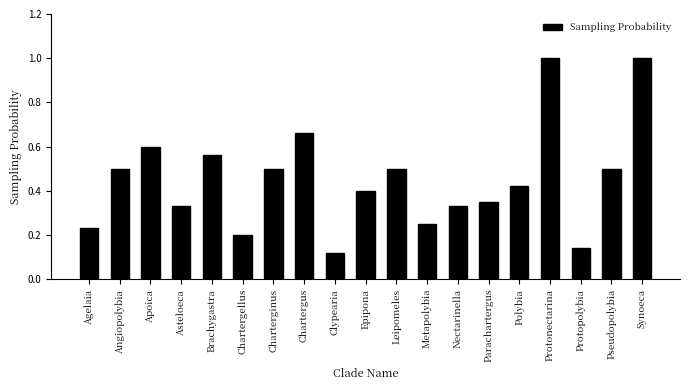

What is the label of the 13th bar from the left?

Nectarinella